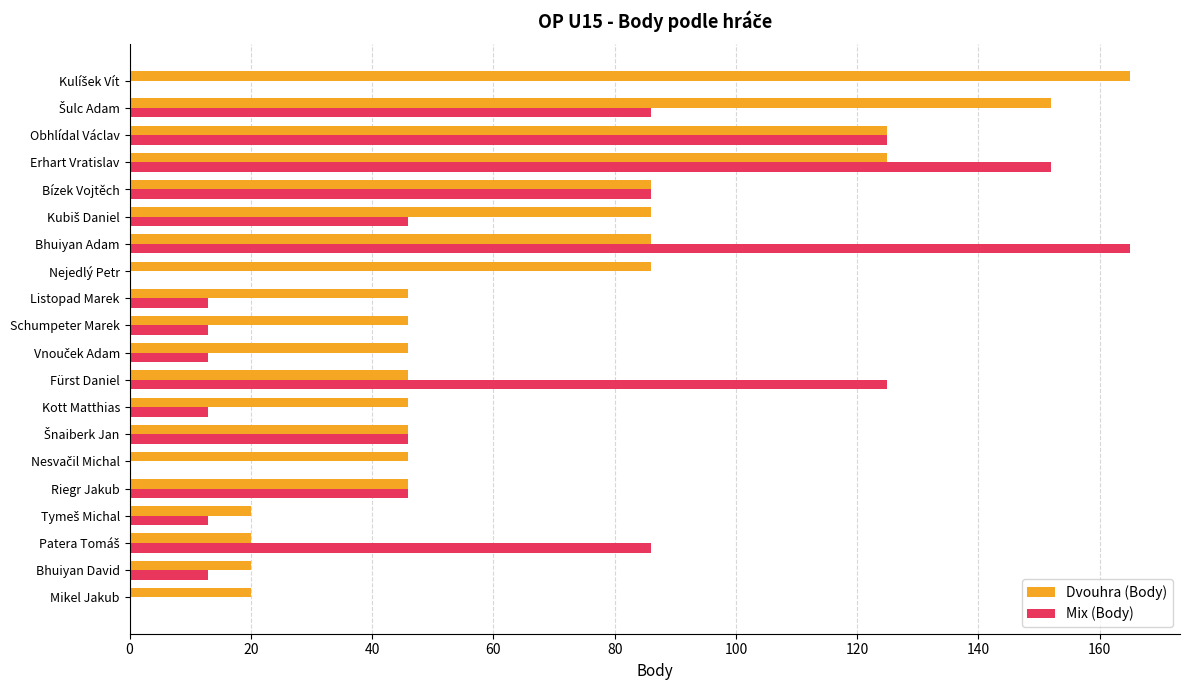

Which series has the widest spread of values?

Mix (Body)